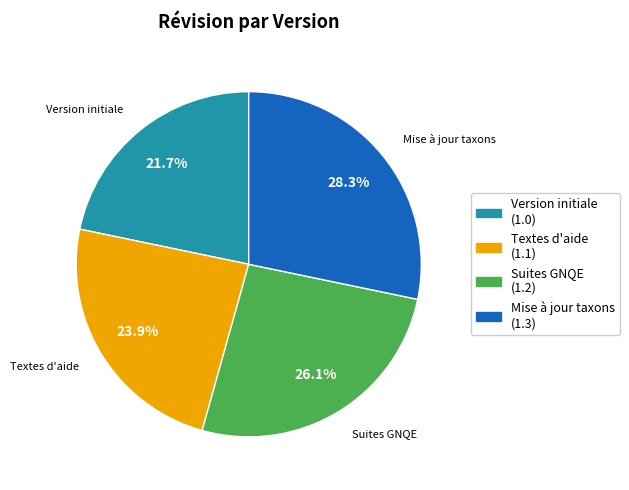

Is there a majority slice in this chart?

No